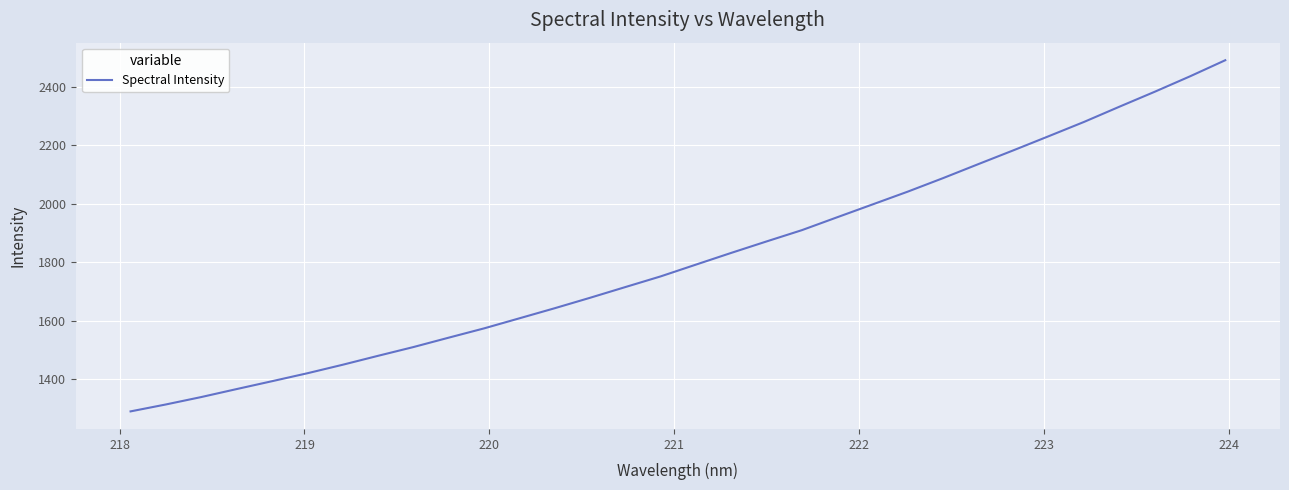

What is the maximum value shown in the chart?

2491.6